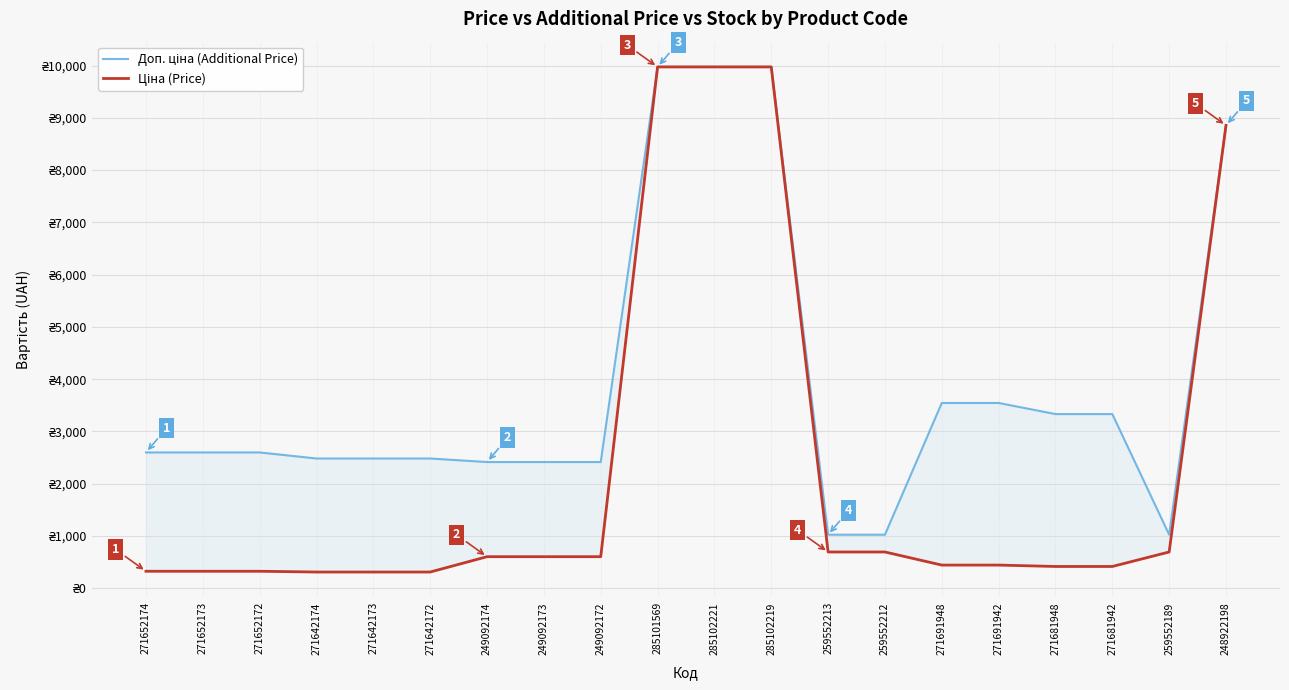

The value of Доп. ціна (Additional Price) at 249092173 is 3669.7. True or false?

False